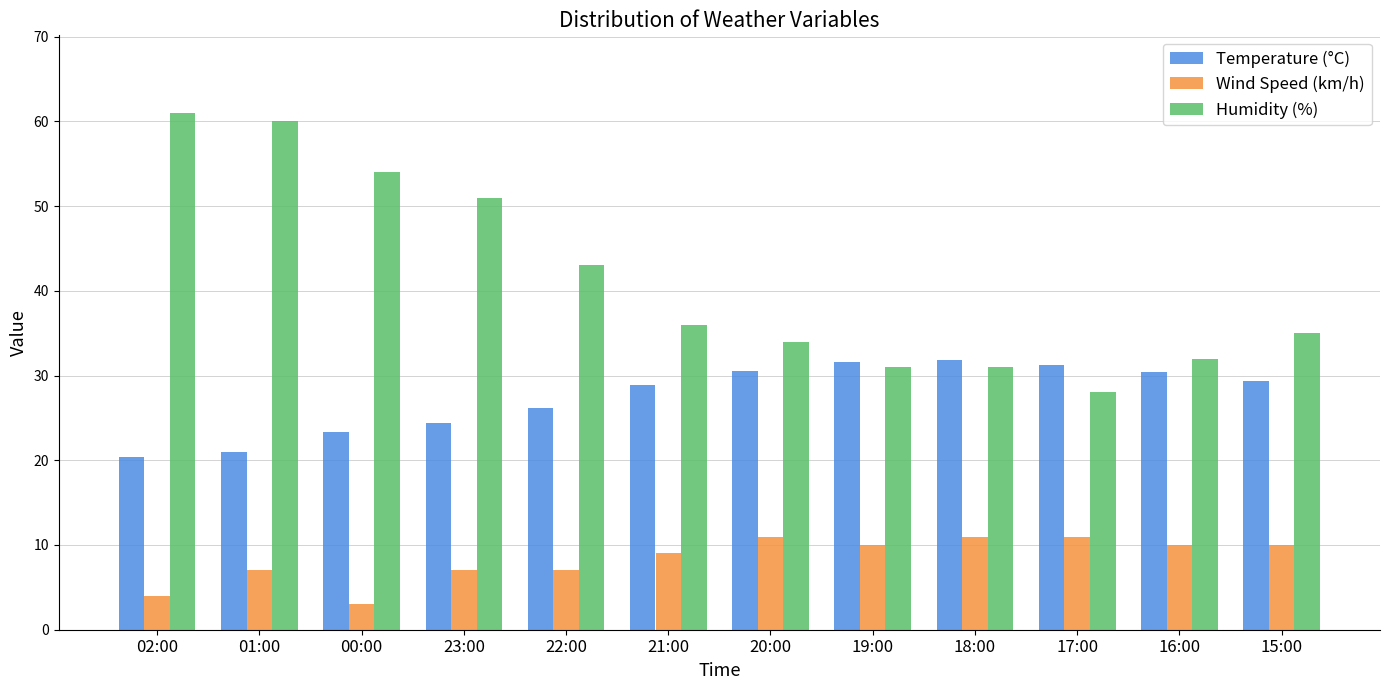

The Temperature (°C) series shows 6.2 at 01:00. True or false?

False